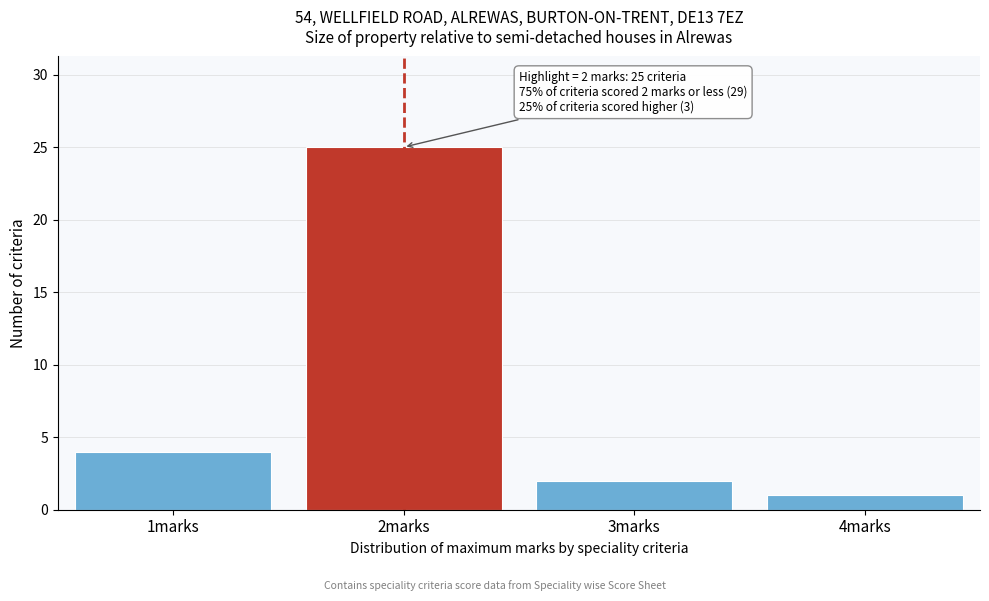

Reading left to right, transcribe all the data shown in this chart.

4	25	2	1